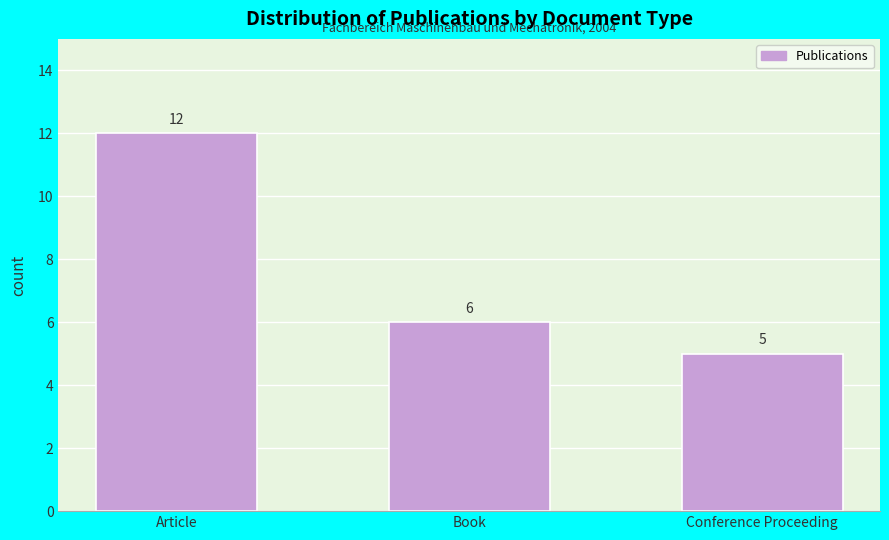

Reading right to left, list all the values displayed in this chart.

5	6	12